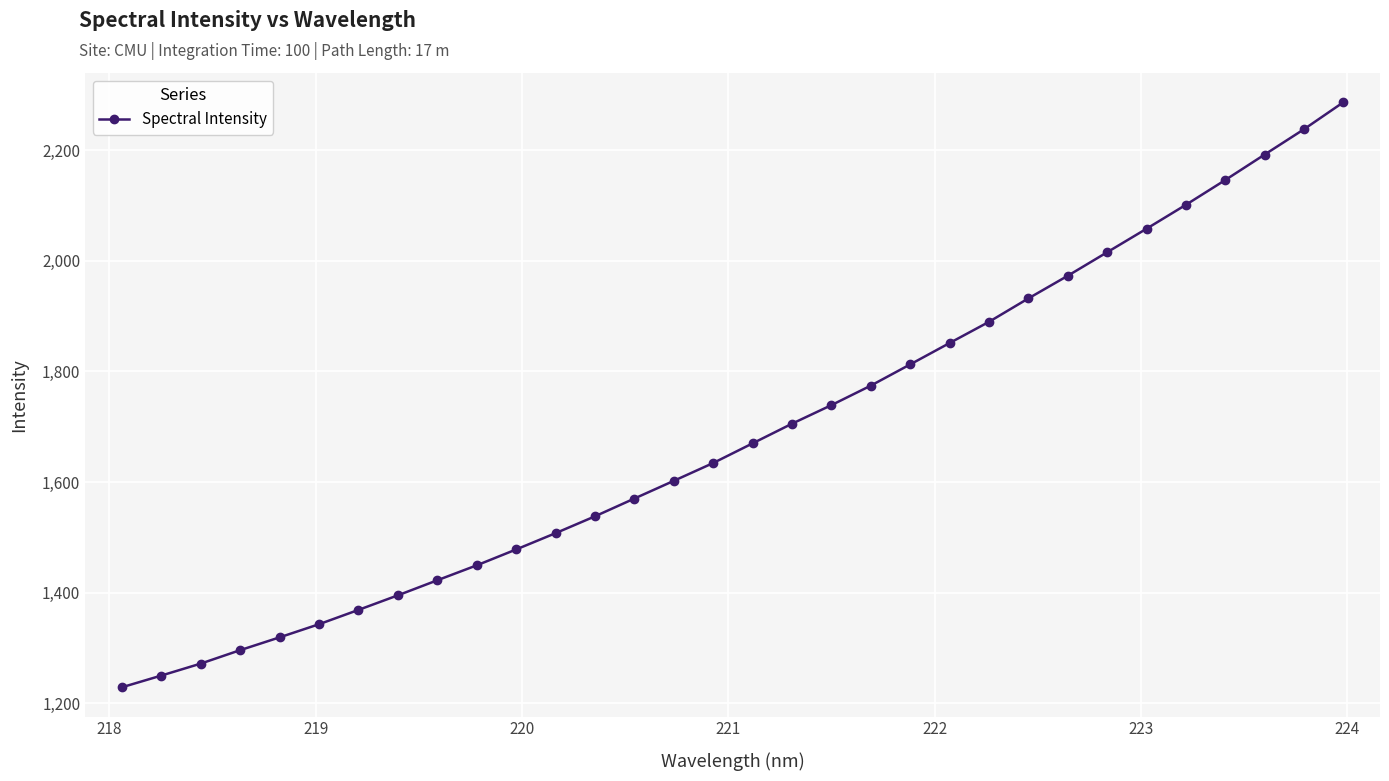

What is the value of the 13th point from the left?

1537.9